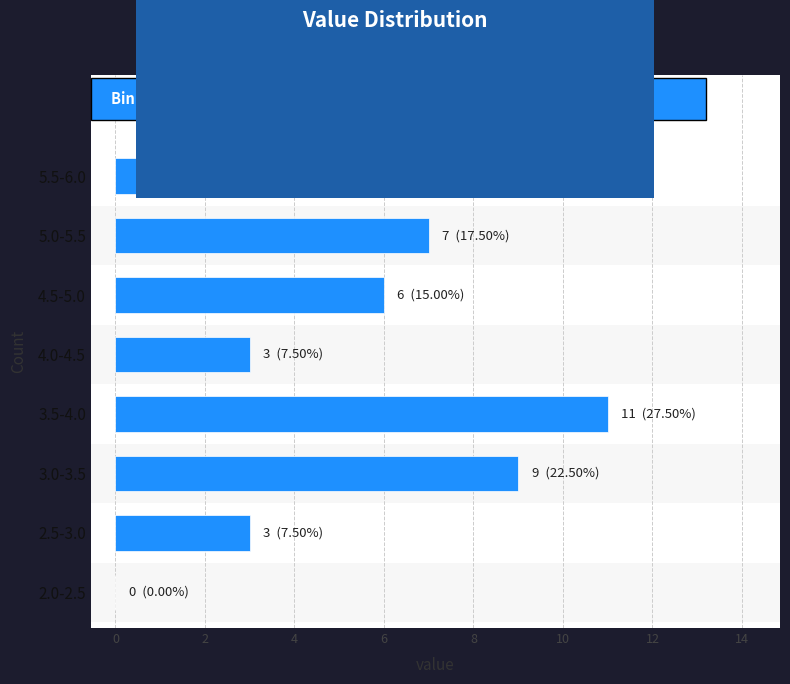

Reading bottom to top, extract all data points from this chart.

2.0-2.5=0	2.5-3.0=3	3.0-3.5=9	3.5-4.0=11	4.0-4.5=3	4.5-5.0=6	5.0-5.5=7	5.5-6.0=1